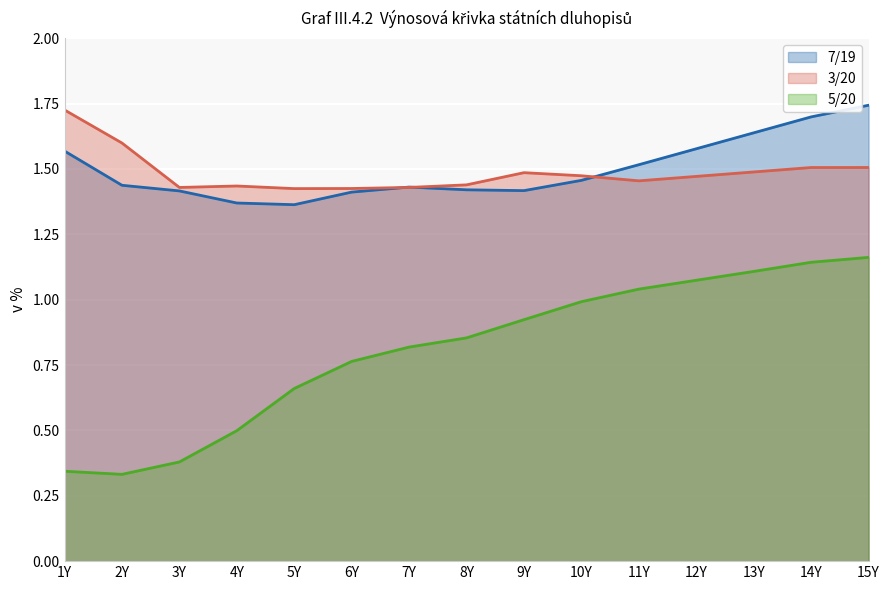

What is the total value across all series at 9Y?

3.8